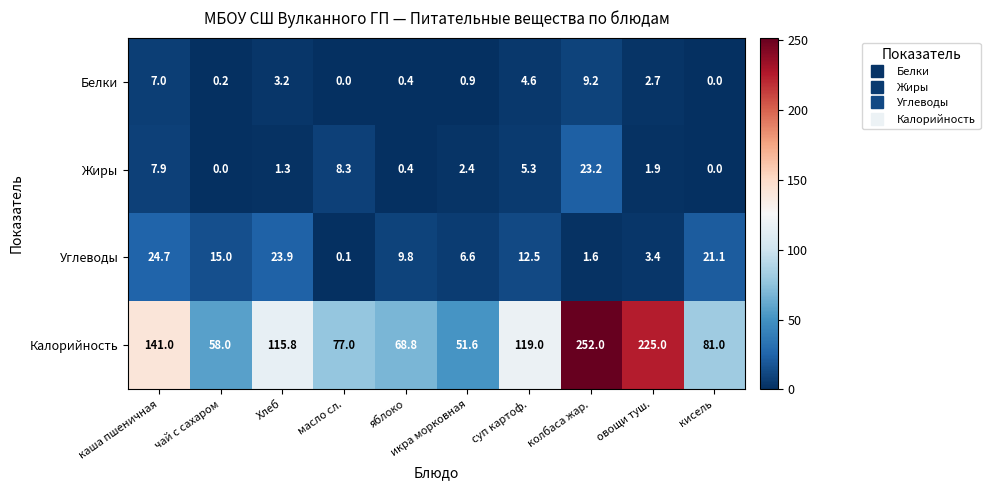

List the series in order of their peak value, lowest first.

Белки, Жиры, Углеводы, Калорийность